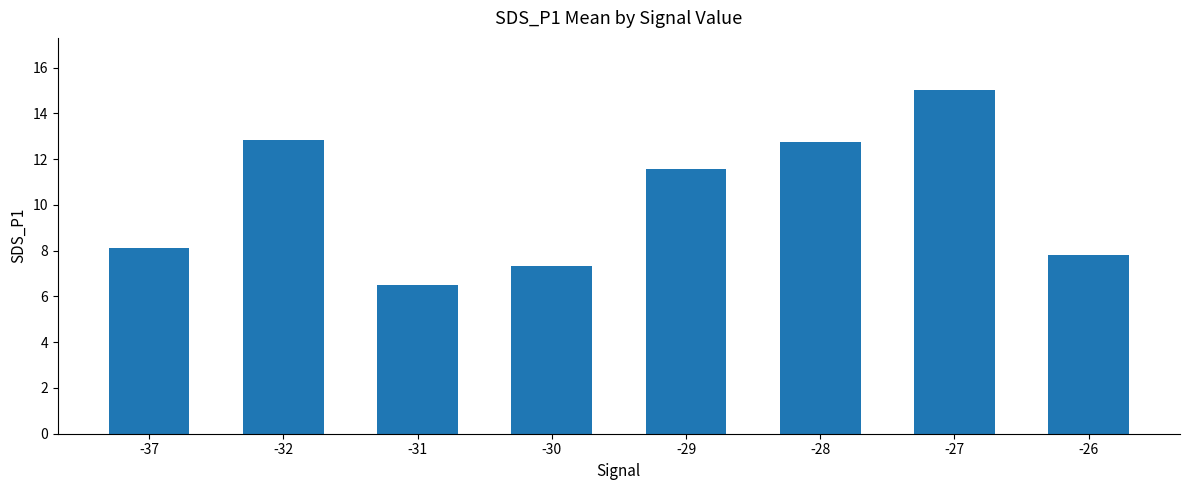

What is the difference between the values at -27 and -30?

7.7